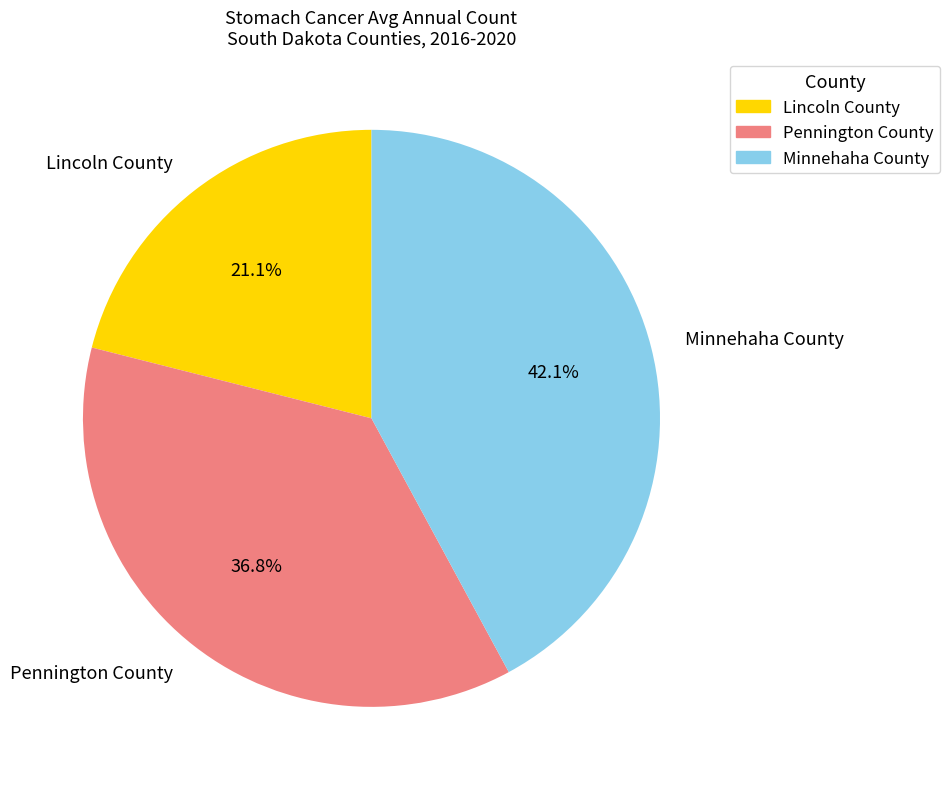

Count the number of slices in the pie.

3